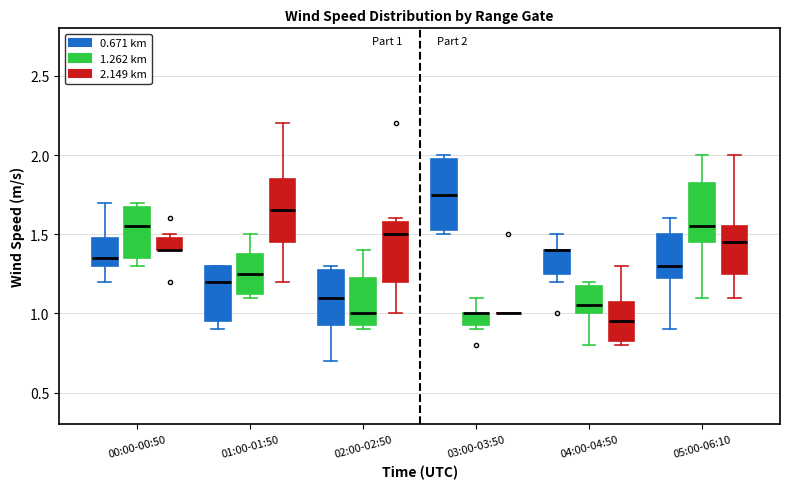

Which box is the tallest, from its lower edge to its upper edge?

03:00-03:50 (0.671 km)